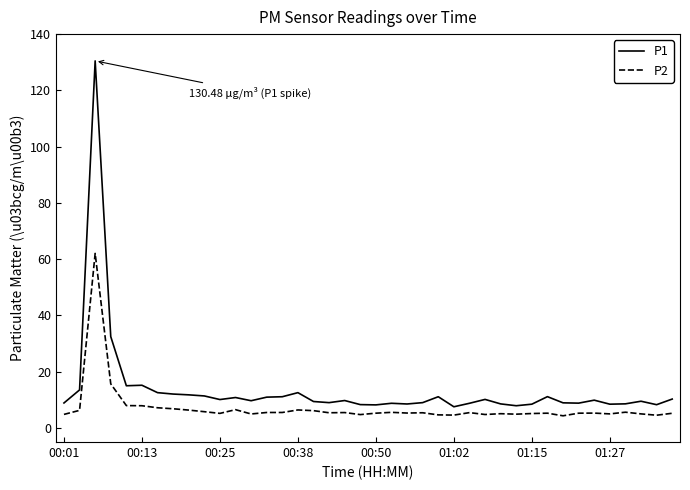

What is the difference between the maximum and minimum values in the P2 series?

57.7